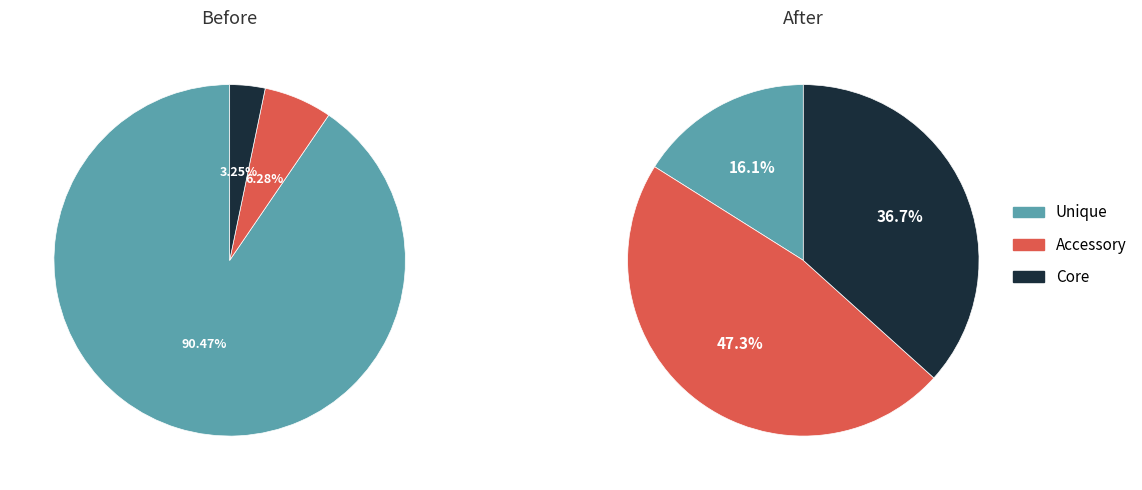

Is it true that 10 is 8% of the pie?

True